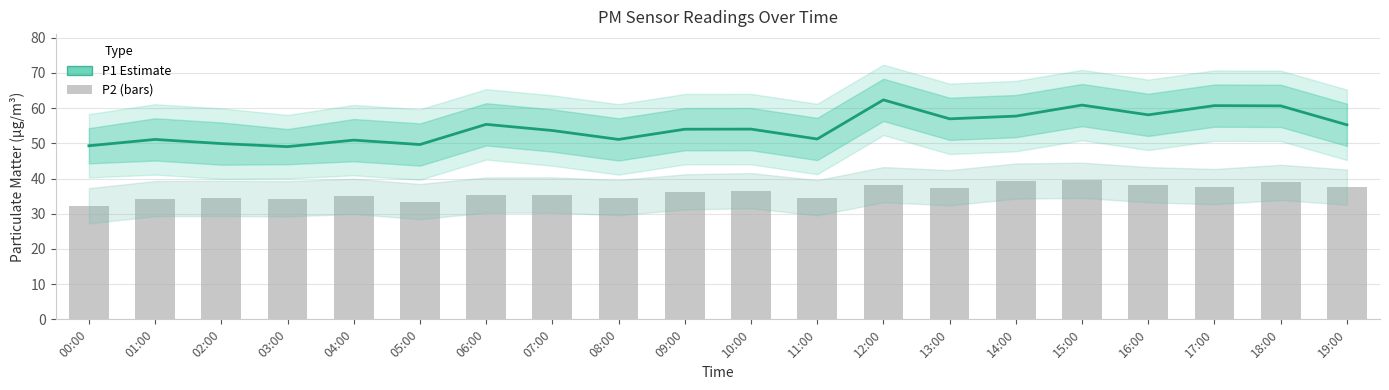

Reading right to left, transcribe all the data shown in this chart.

P1 (PM10): 55.2	60.6	60.7	58.1	60.9	57.7	57.0	62.3	51.2	54.0	54.0	51.1	53.6	55.4	49.6	50.9	49.0	49.9	51.1	49.3
P2 (PM2.5): 37.5	38.9	37.7	38.2	39.5	39.3	37.4	38.2	34.5	36.5	36.2	34.6	35.3	35.3	33.5	34.9	34.2	34.4	34.3	32.2